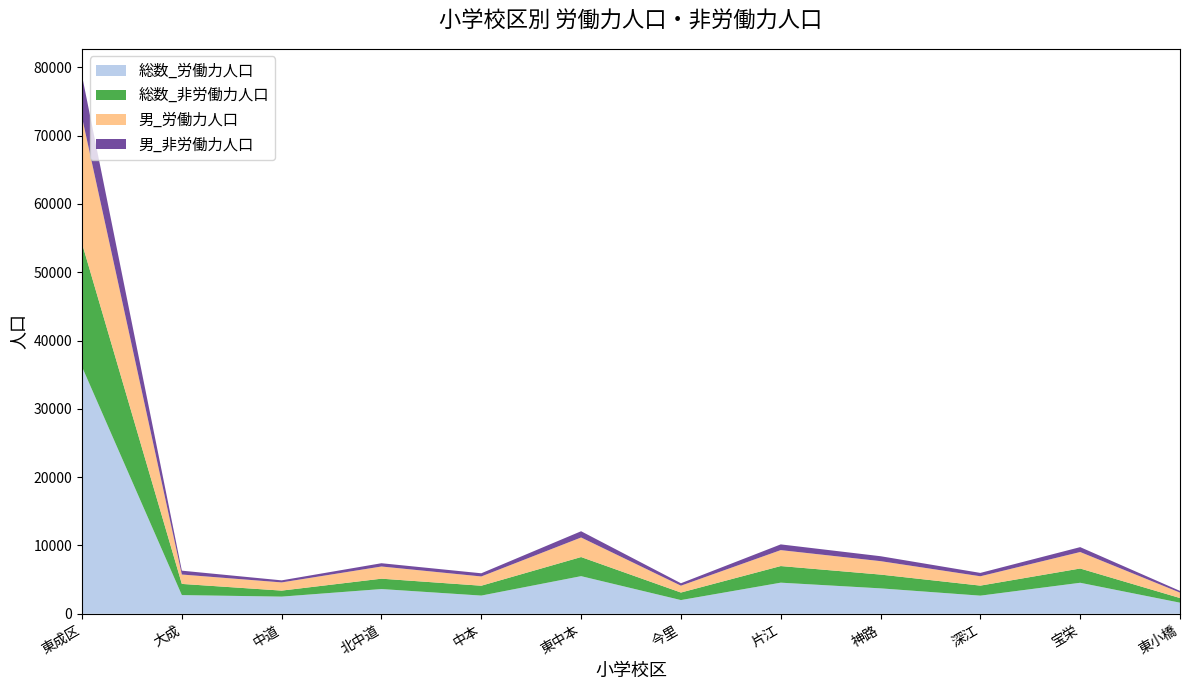

Reading left to right, list all the values displayed in this chart.

総数_労働力人口: 東成区=36152	大成=2737	中道=2513	北中道=3621	中本=2666	東中本=5509	今里=2009	片江=4555	神路=3722	深江=2655	宝栄=4540	東小橋=1625
総数_非労働力人口: 東成区=18058	大成=1636	中道=880	北中道=1517	中本=1443	東中本=2797	今里=1101	片江=2432	神路=2017	深江=1468	宝栄=2087	東小橋=680
男_労働力人口: 東成区=18459	大成=1375	中道=1200	北中道=1783	中本=1355	東中本=2862	今里=1004	片江=2334	神路=1966	深江=1370	宝栄=2415	東小橋=795
男_非労働力人口: 東成区=6091	大成=563	中道=301	北中道=480	中本=465	東中本=914	今里=355	片江=838	神路=722	深江=491	宝栄=715	東小橋=247